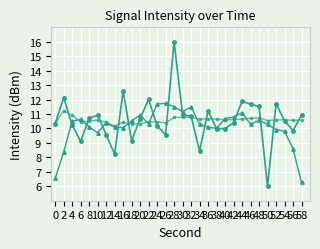

What is the total value across all series at 18?

30.0